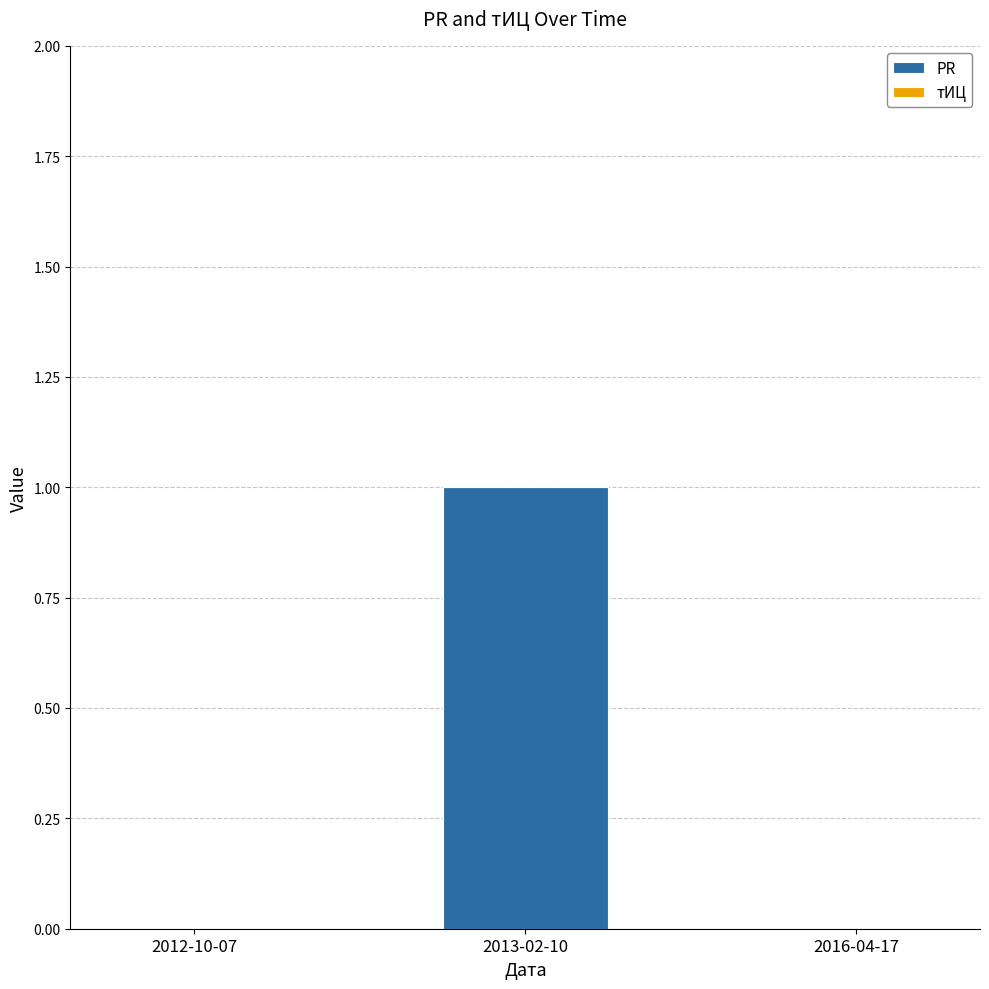

True or false: the data shows -1 at 2016-04-17.

False